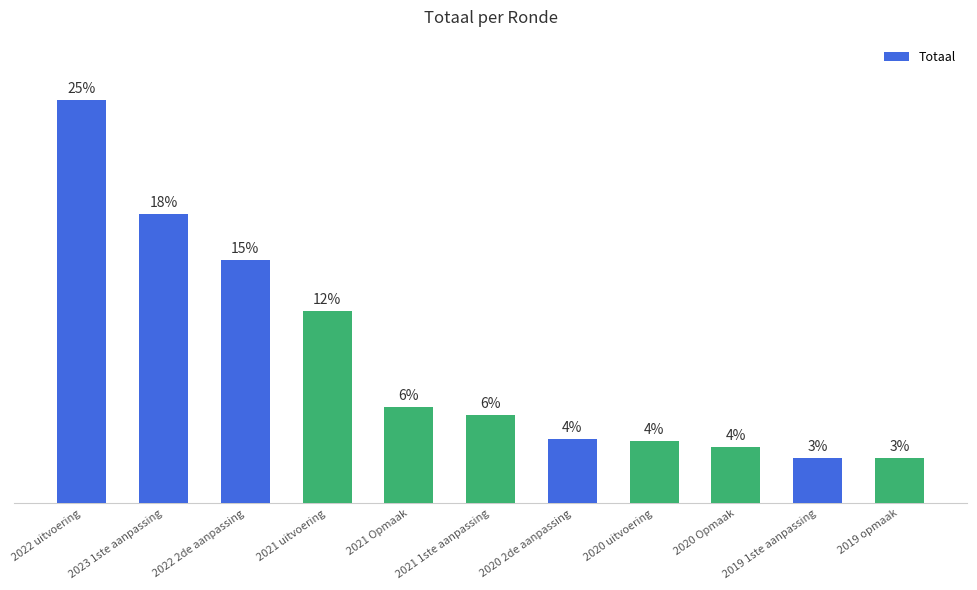

What is the sum of the values at 2022 uitvoering and 2020 uitvoering?

151752